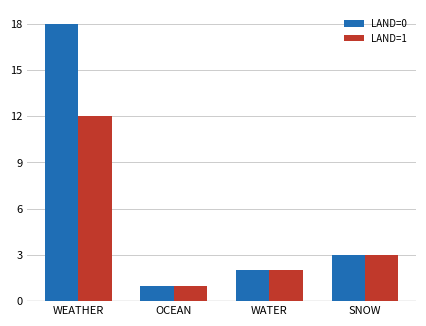

Reading left to right, list all the values displayed in this chart.

LAND=0: WEATHER=18	OCEAN=1	WATER=2	SNOW=3
LAND=1: WEATHER=12	OCEAN=1	WATER=2	SNOW=3